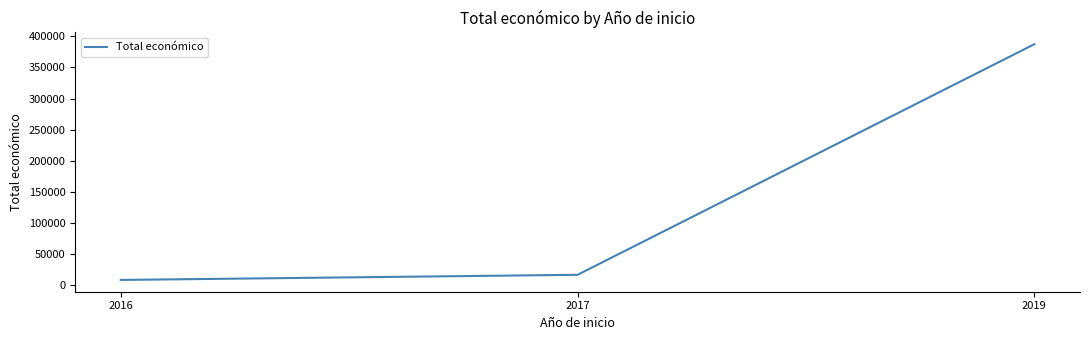

At which category does the chart reach its minimum across all series?

2016